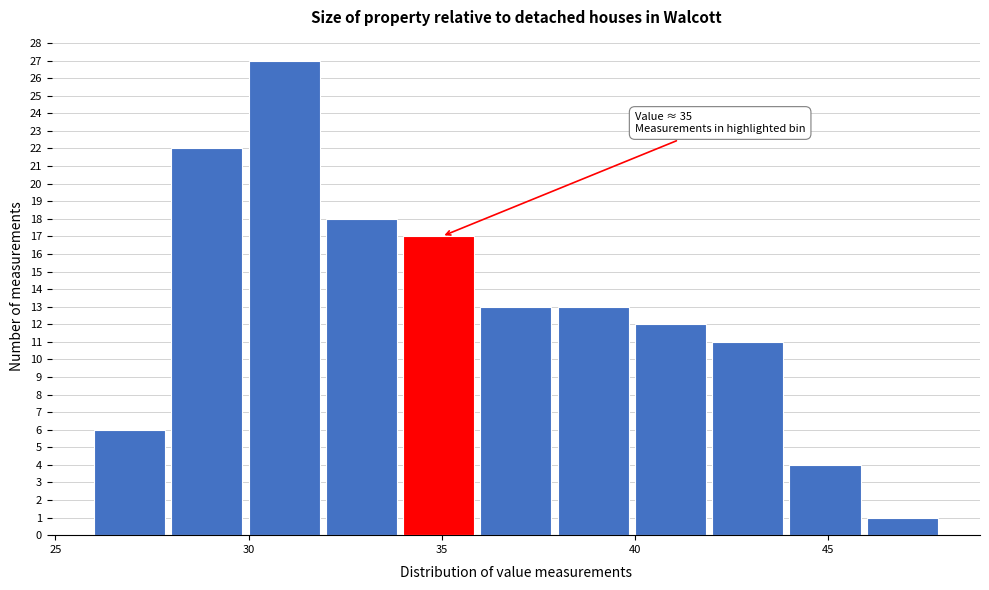

Which range on the x-axis has the tallest bar?

30 to 32